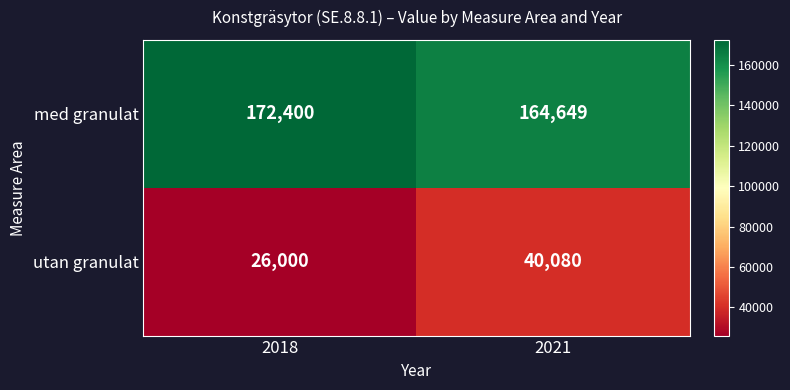

What is the spread (max minus min) of values at 2018?

146400